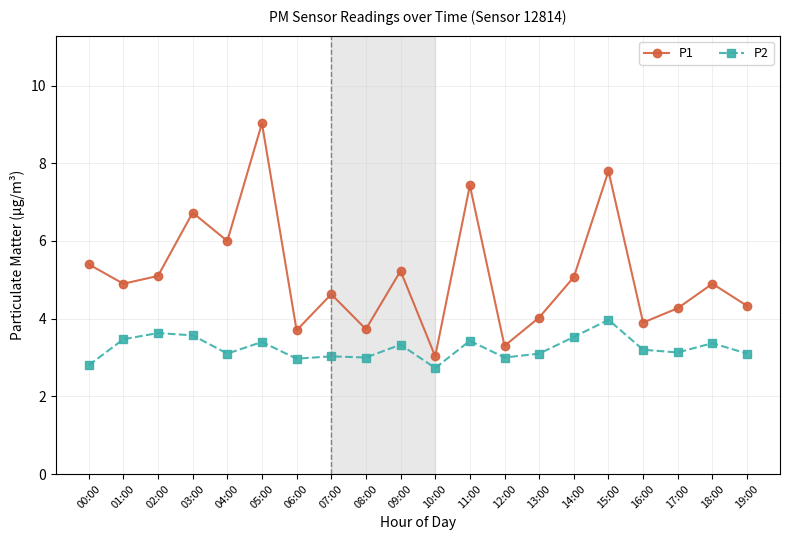

True or false: P1 has a value of 3.1 at 18:00.

False